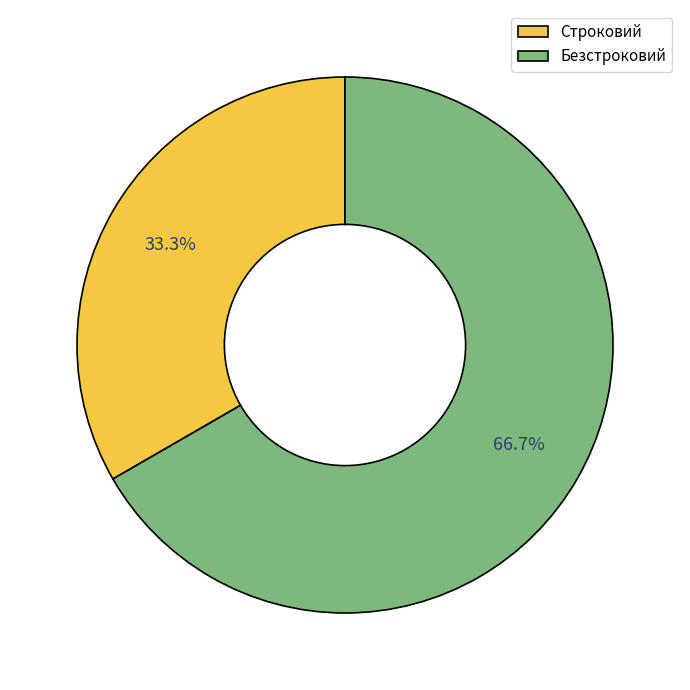

True or false: Строковий accounts for 46% of the total.

False